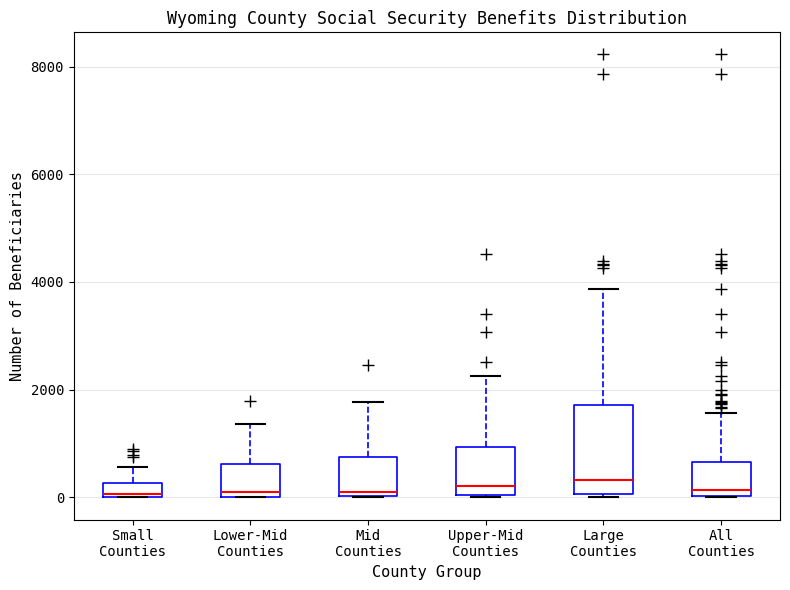

Which box is the tallest, from its lower edge to its upper edge?

Large Counties